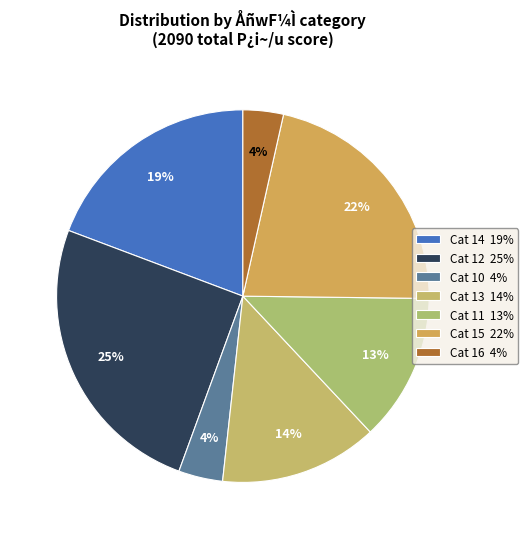

To the nearest percent, what is the average slice percentage?

14%